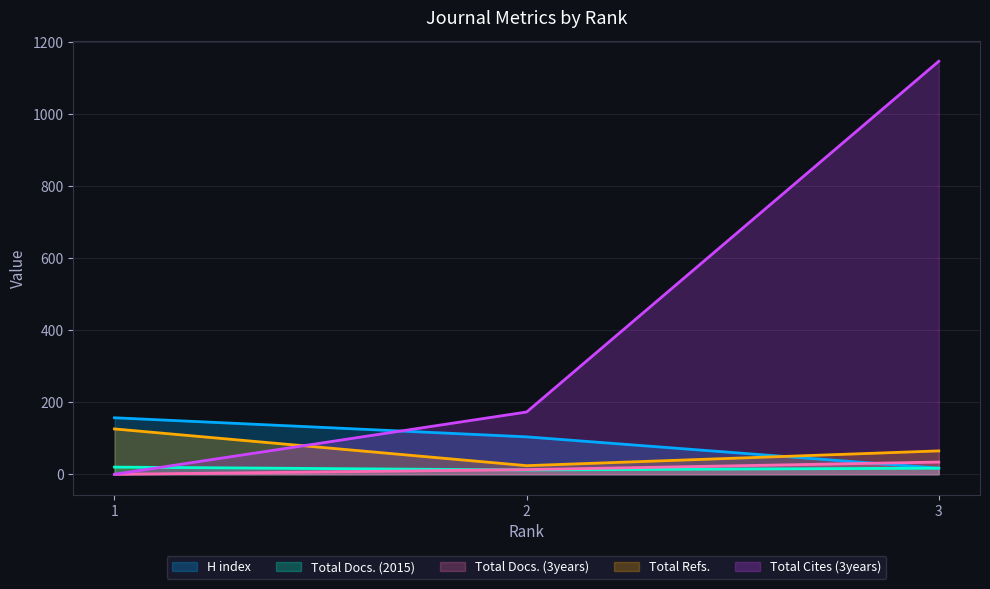

What is the maximum value shown in the chart?

1147